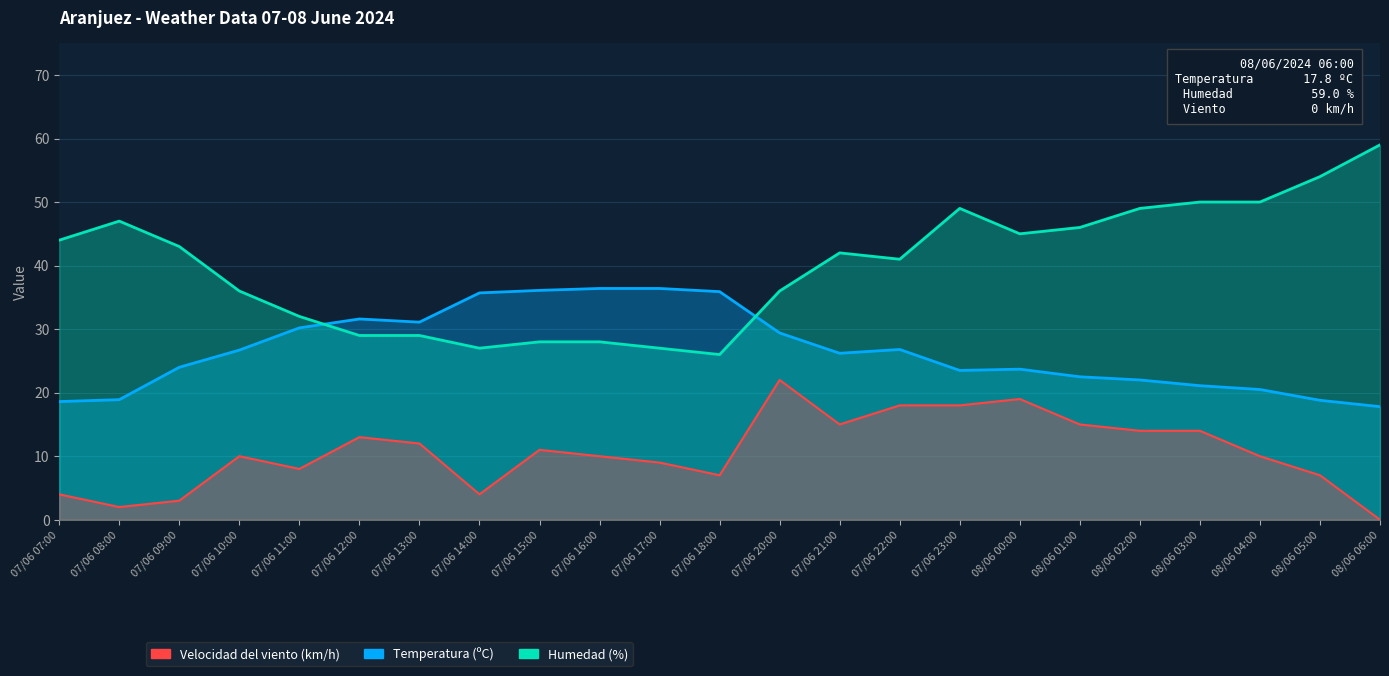

How many series are shown in this chart?

3